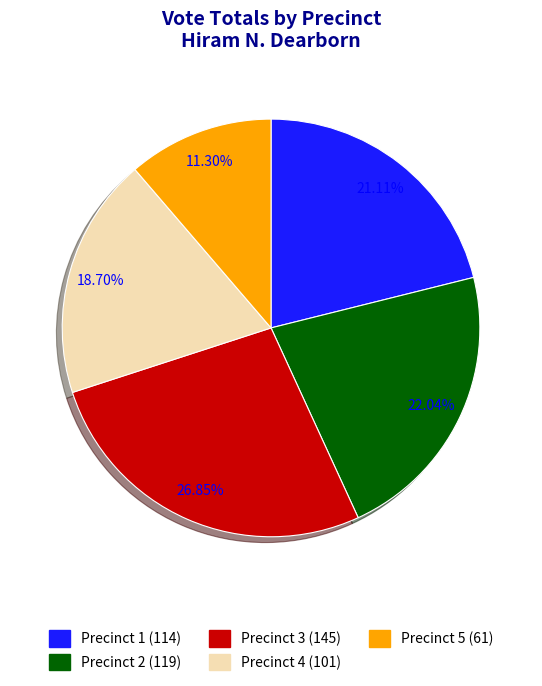

Which slice is the smallest?

Precinct 5